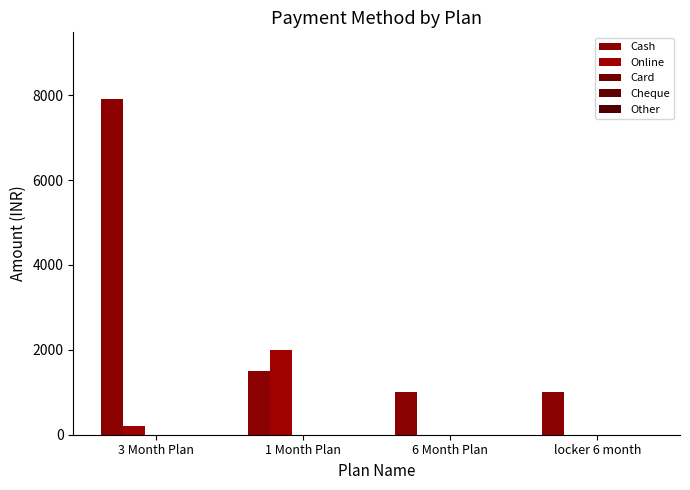

Are the bars horizontal?

No